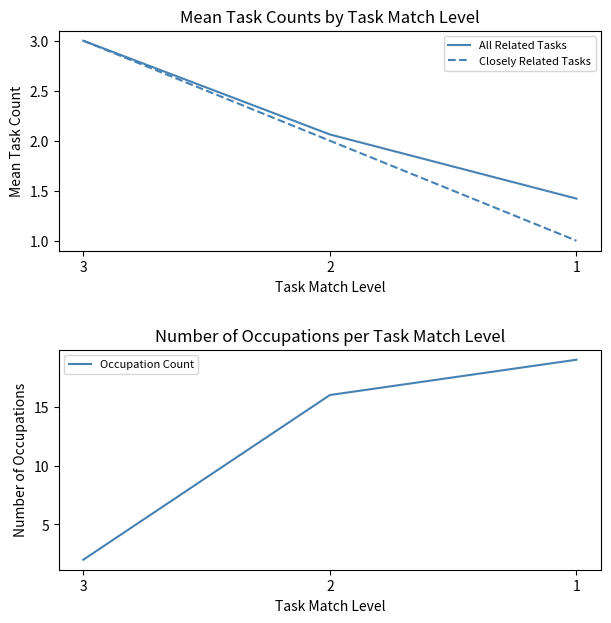

Does the chart have visible grid lines?

No